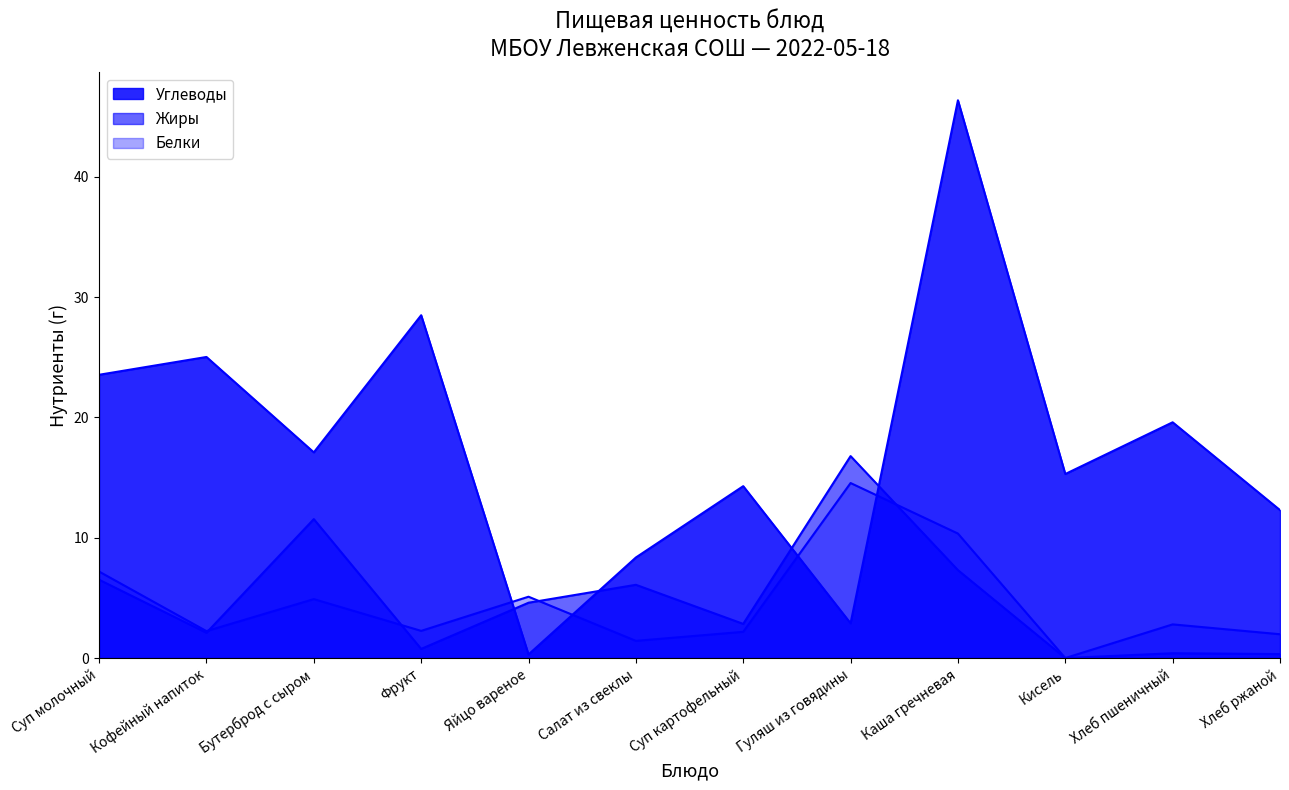

After their last crossing, which series has the higher values: Белки or Углеводы?

Углеводы